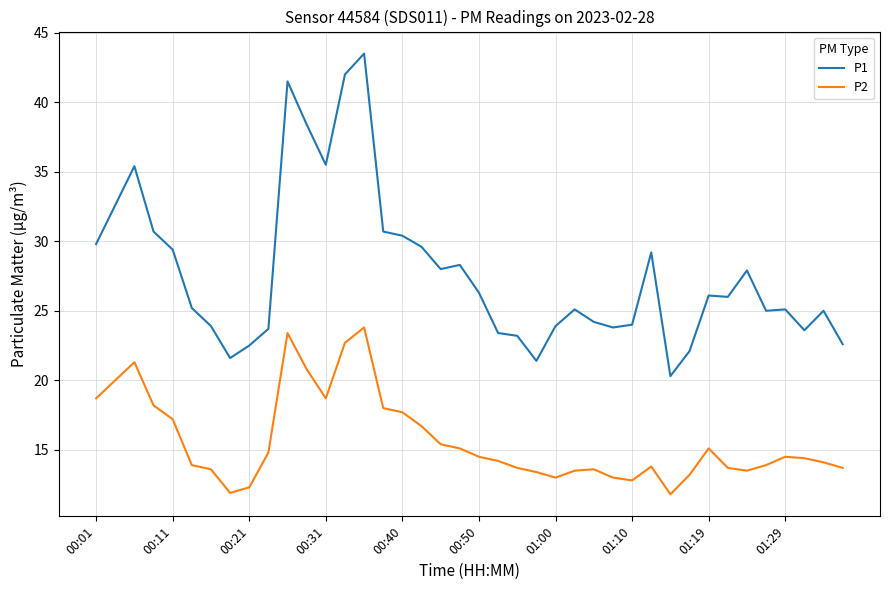

True or false: P2 and P1 cross at least once.

False